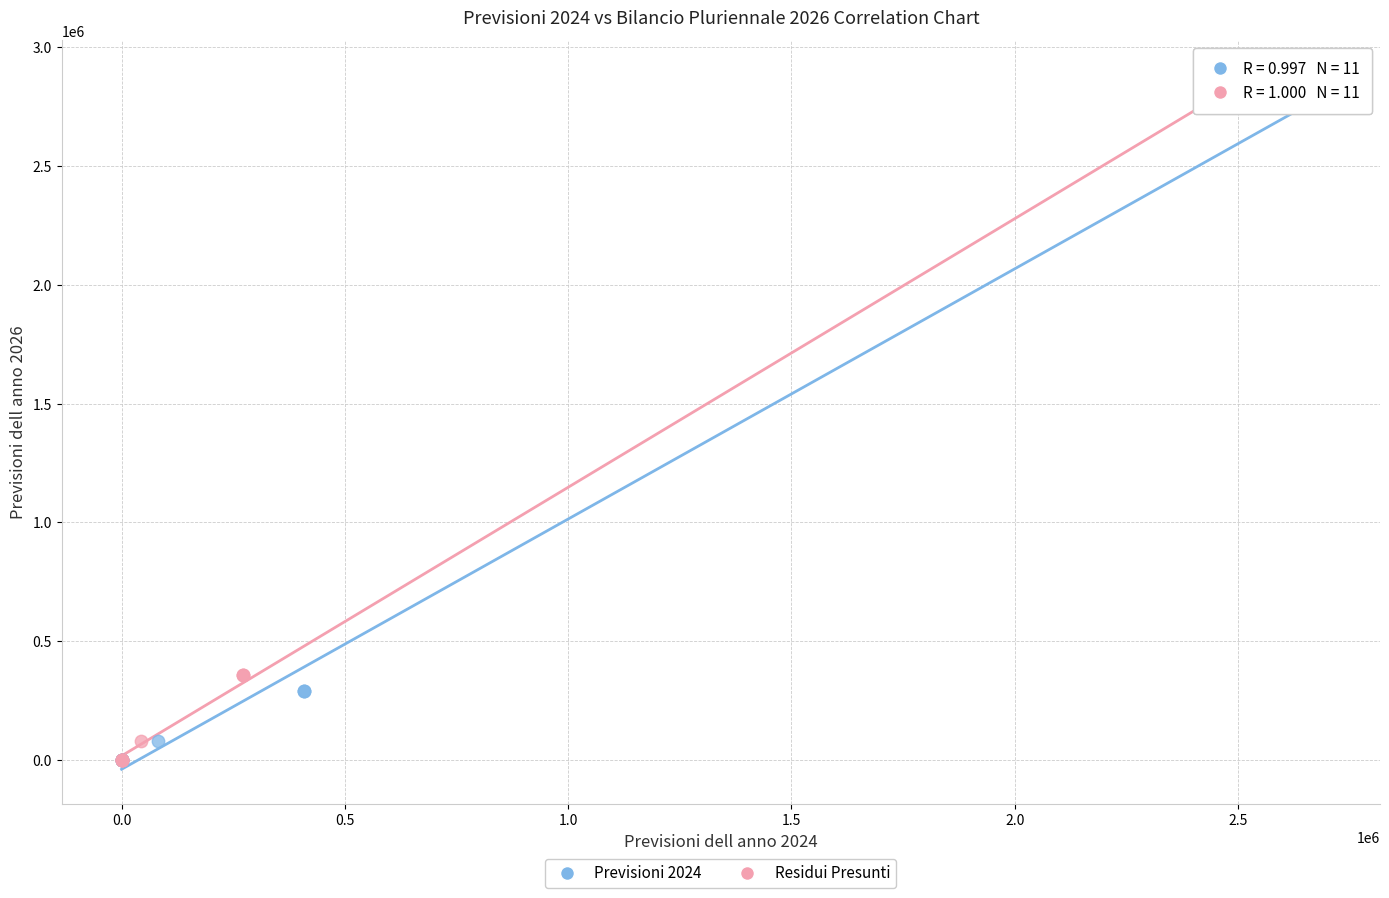

What are all the series names shown in the legend?

Previsioni 2024, Residui Presunti